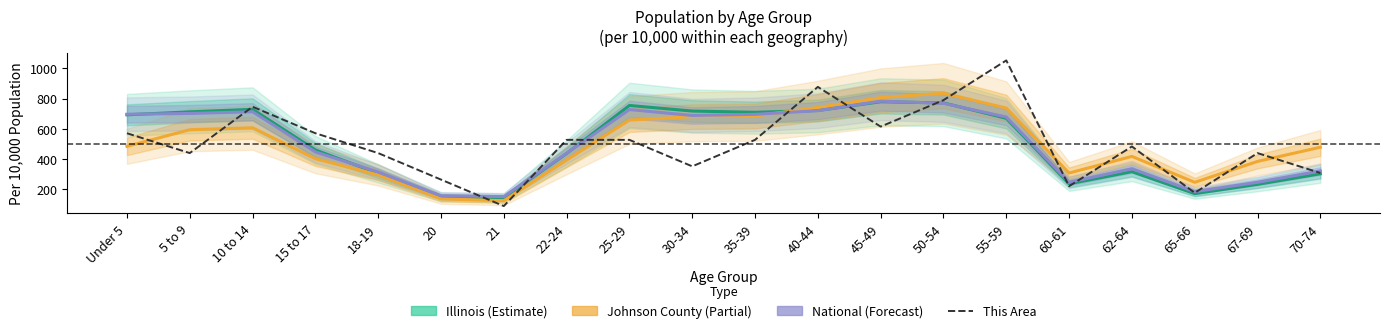

Reading left to right, what are all the values shown in this chart?

Illinois (Estimate): Under 5=692.2	5 to 9=712.0	10 to 14=728.6	15 to 17=459.6	18-19=304.3	20=148.8	21=143.1	22-24=436.2	25-29=754.1	30-34=717.2	35-39=709.0	40-44=720.8	45-49=778.8	50-54=771.1	55-59=669.2	60-61=235.4	62-64=315.8	65-66=170.1	67-69=231.8	70-74=301.9
Johnson County (Partial): Under 5=483.3	5 to 9=593.5	10 to 14=606.3	15 to 17=401.4	18-19=294.6	20=135.8	21=123.0	22-24=392.8	25-29=657.6	30-34=679.8	35-39=684.0	40-44=740.4	45-49=806.1	50-54=835.2	55-59=737.0	60-61=306.6	62-64=416.7	65-66=245.1	67-69=383.4	70-74=477.4
National (Forecast): Under 5=696.1	5 to 9=701.2	10 to 14=712.5	15 to 17=446.4	18-19=313.1	20=155.7	21=150.0	22-24=438.1	25-29=727.2	30-34=687.9	35-39=695.4	40-44=719.9	45-49=782.5	50-54=768.4	55-59=677.7	60-61=245.1	62-64=334.4	65-66=183.3	67-69=245.2	70-74=319.7
This Area: Under 5=570.2	5 to 9=438.6	10 to 14=745.6	15 to 17=570.2	18-19=438.6	20=263.2	21=87.7	22-24=526.3	25-29=526.3	30-34=350.9	35-39=526.3	40-44=877.2	45-49=614.0	50-54=789.5	55-59=1052.6	60-61=219.3	62-64=482.5	65-66=175.4	67-69=438.6	70-74=307.0